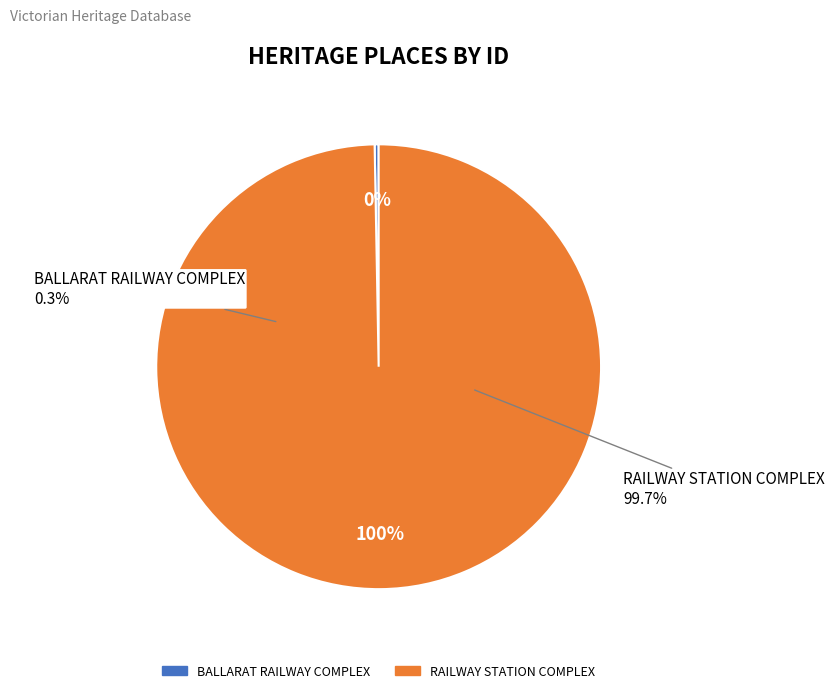

To the nearest percent, what is the combined percentage of BALLARAT RAILWAY COMPLEX and RAILWAY STATION COMPLEX?

100%